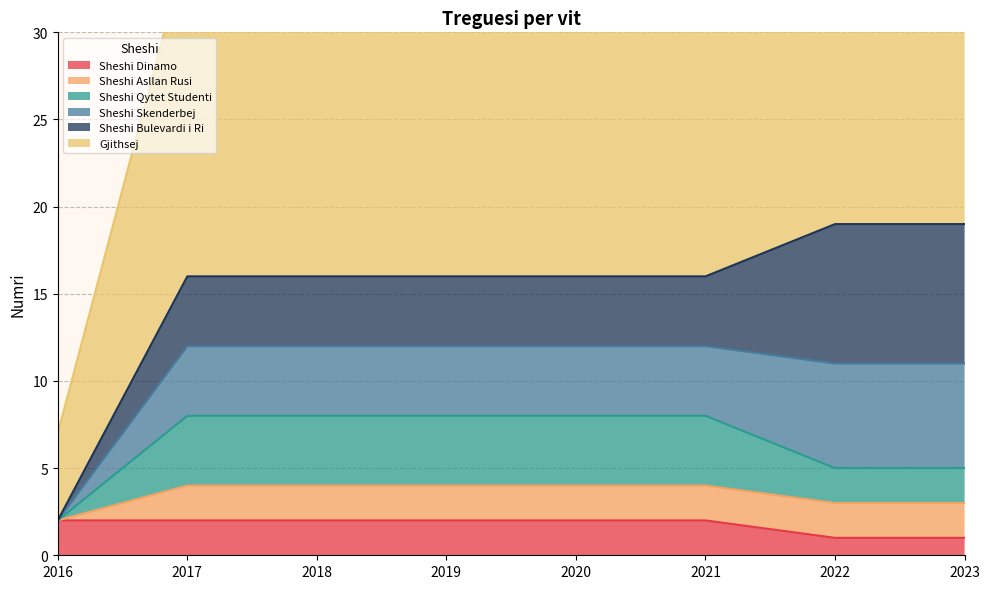

At which category does the chart reach its minimum across all series?

2022